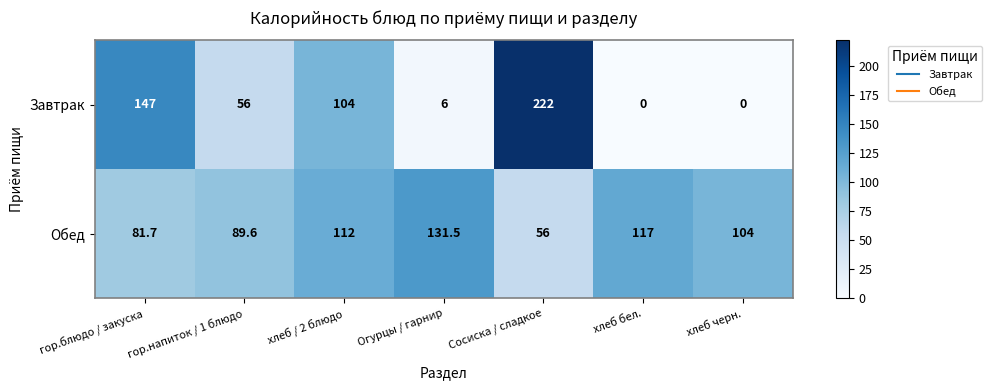

How many values in the Завтрак series are below 56?

3